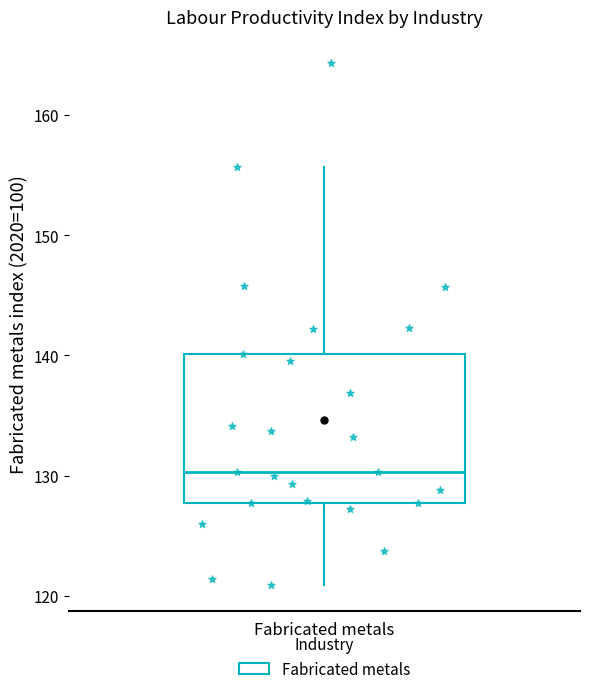

Read this box plot against the y-axis: the position of the median line, the range covered by the box, and the ends of both whiskers. The values are not printed on the chart, so give them approximately, as read against the axis.

median 130, box 128 to 140, whiskers 121 to 156